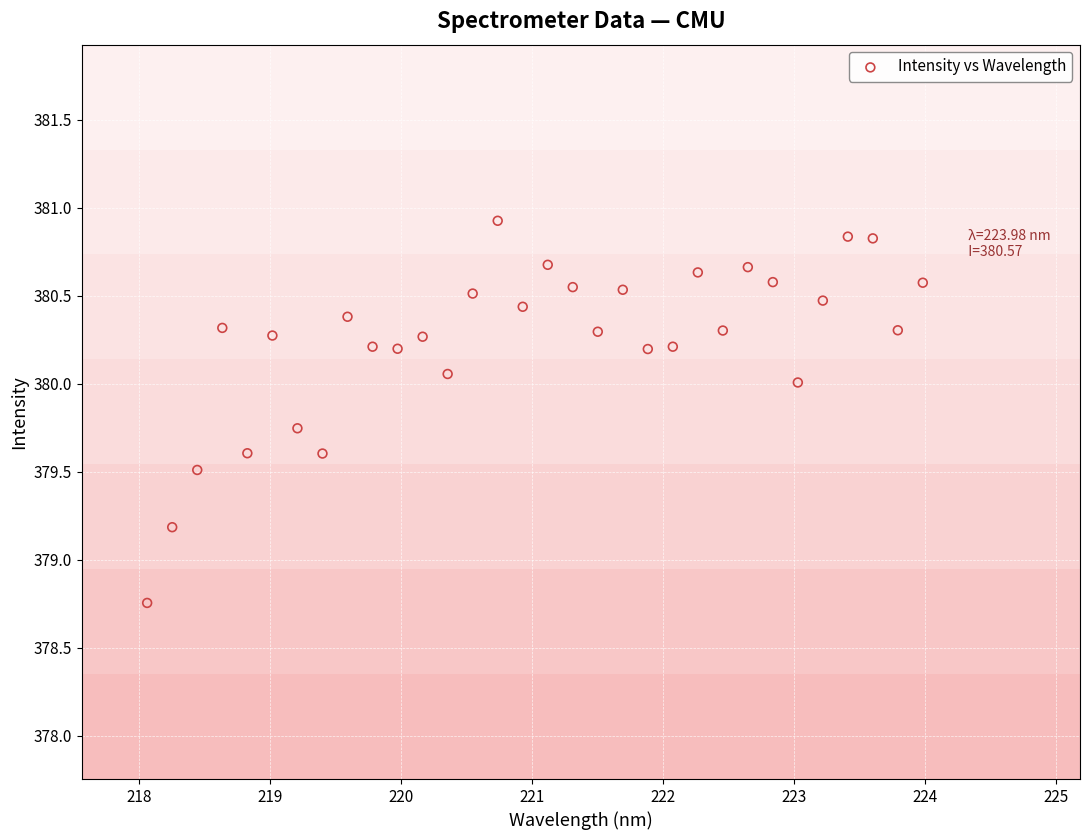

What is the range of X values (max minus min)?

5.9